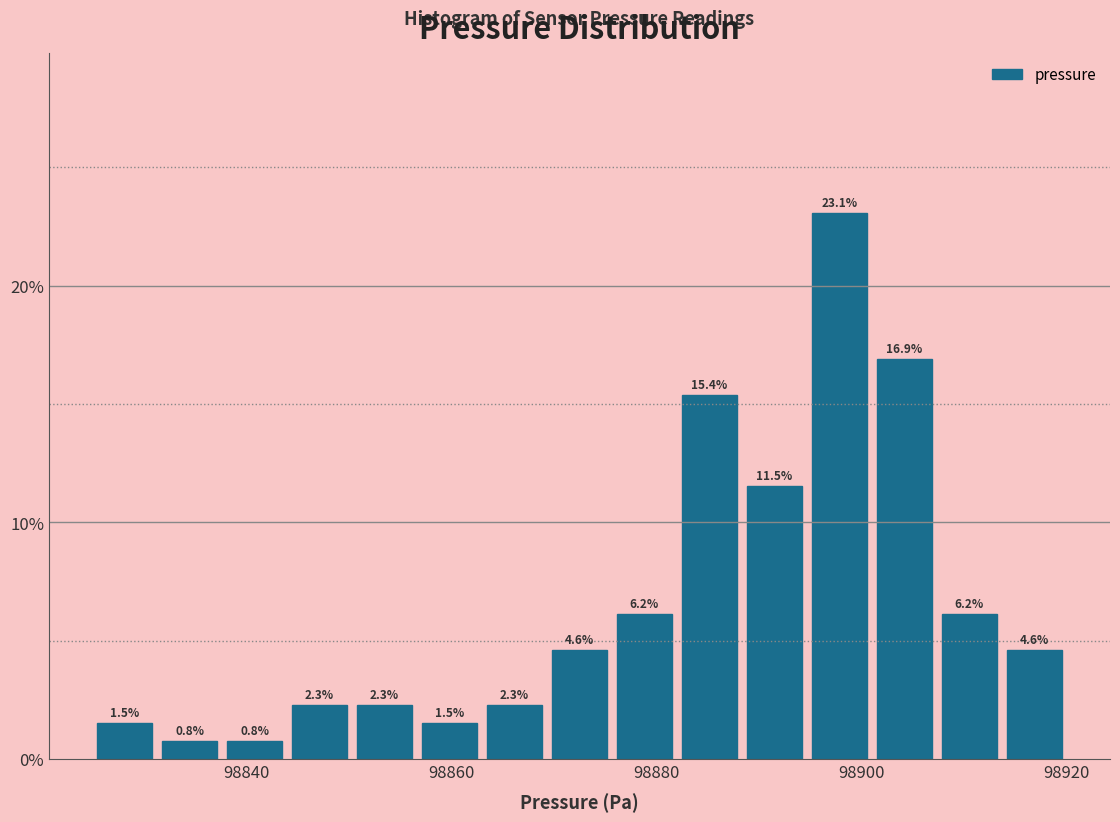

Read against the x-axis, roughly where is the centre of the tallest bar?

98898